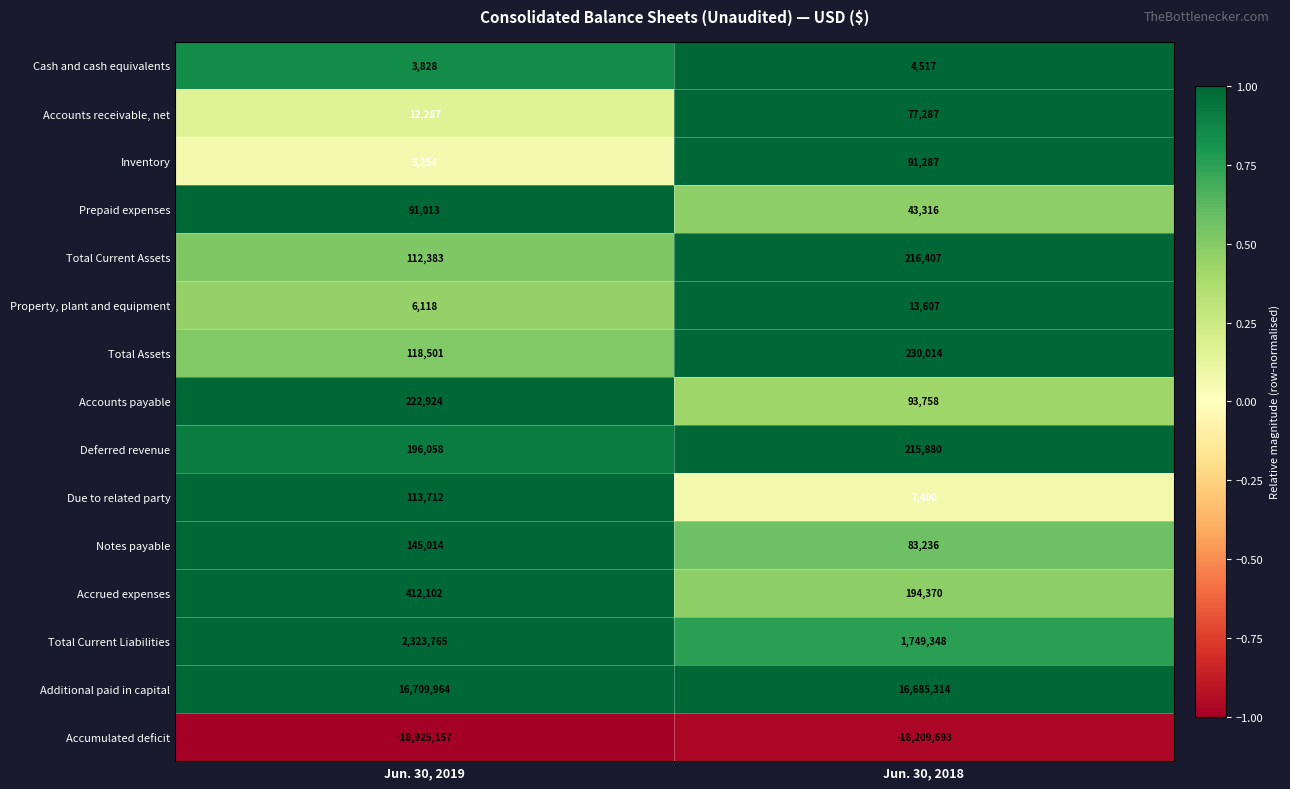

What is the minimum value shown in the chart?

-18925157